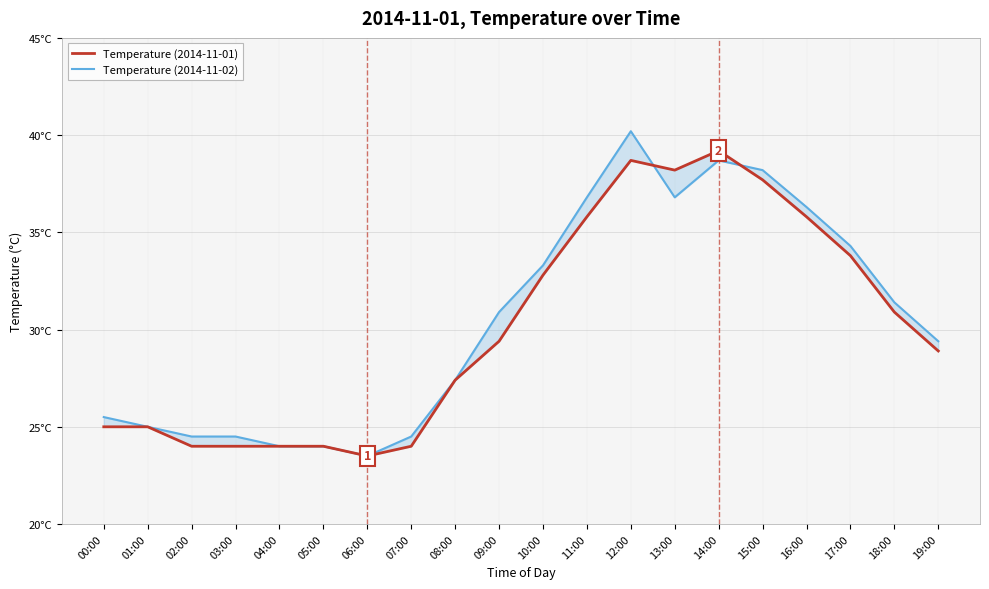

At 11:00, list the series in order from largest to smallest.

Temperature (2014-11-02), Temperature (2014-11-01)